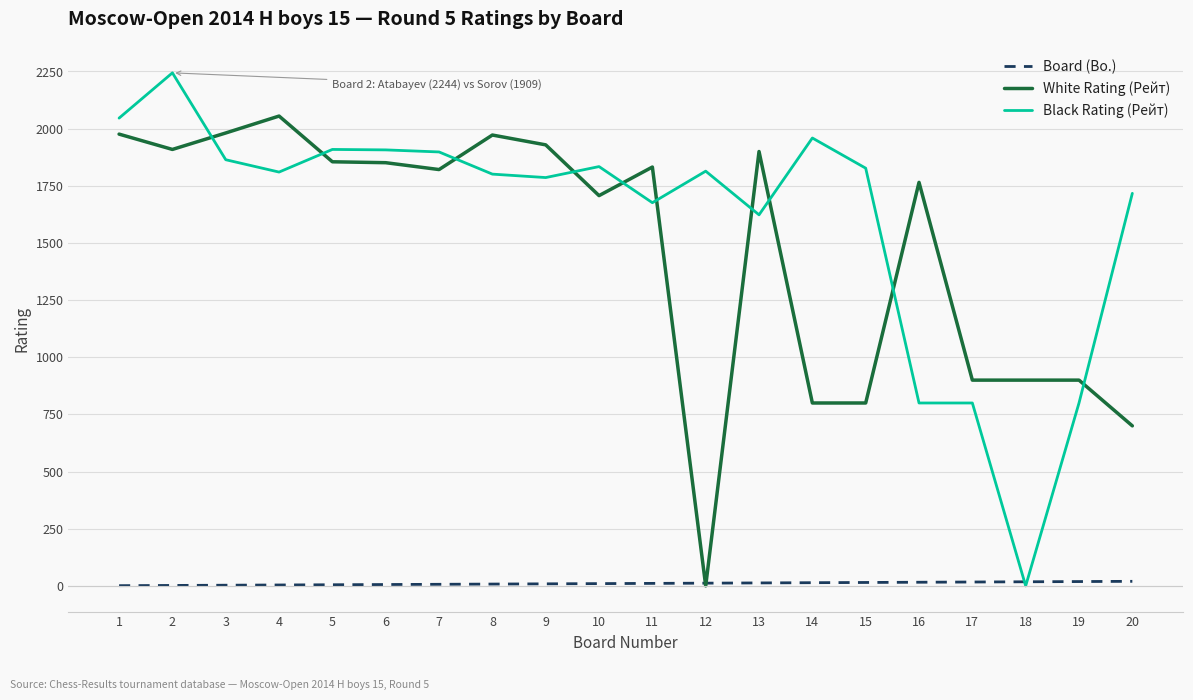

The value of Black Rating (Рейт) at 11 is 1676. True or false?

True